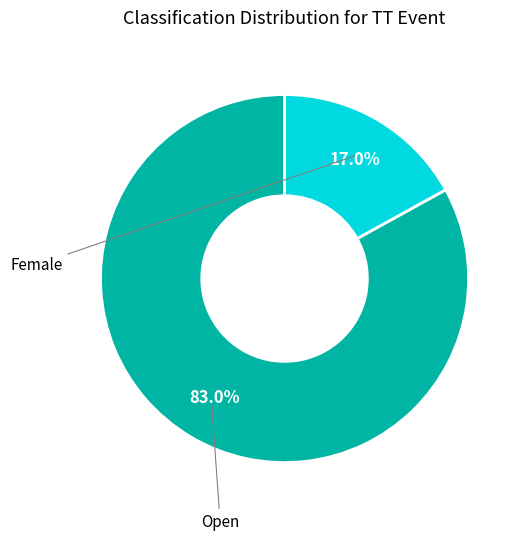

Is there a majority slice in this chart?

Yes